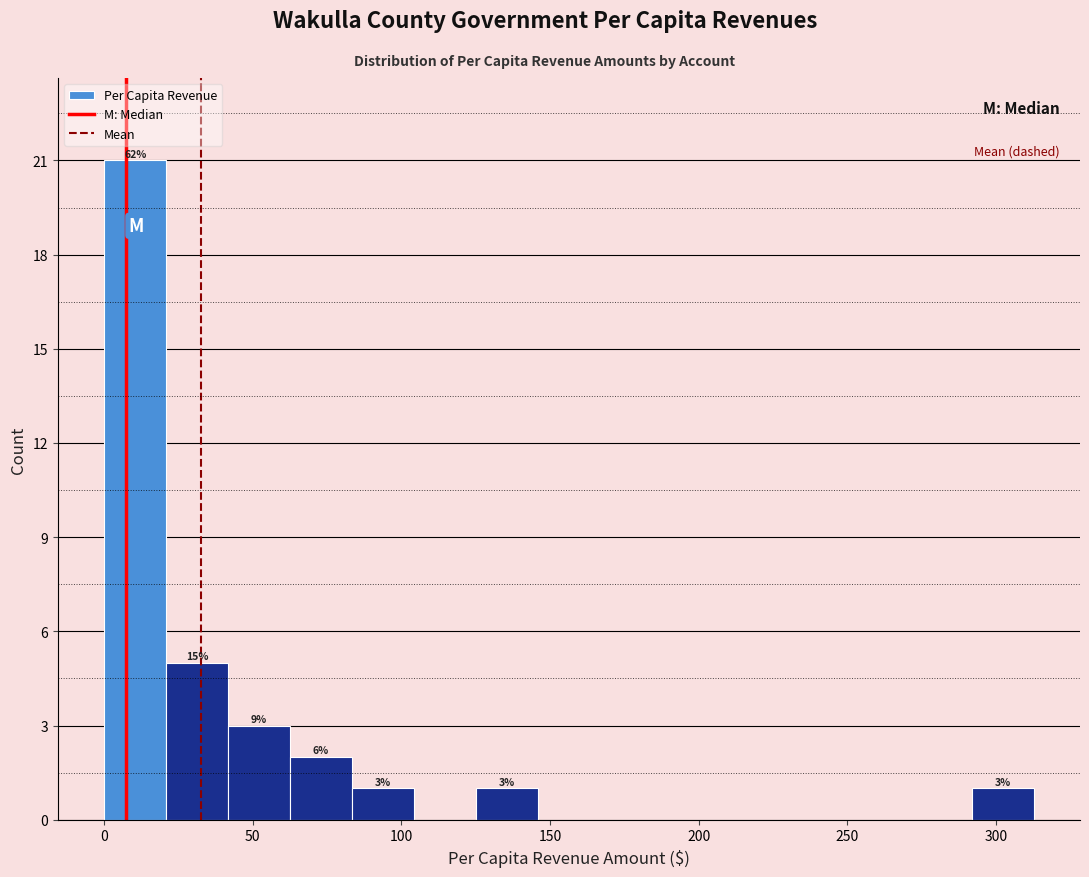

Which range on the x-axis has the tallest bar?

0 to 20